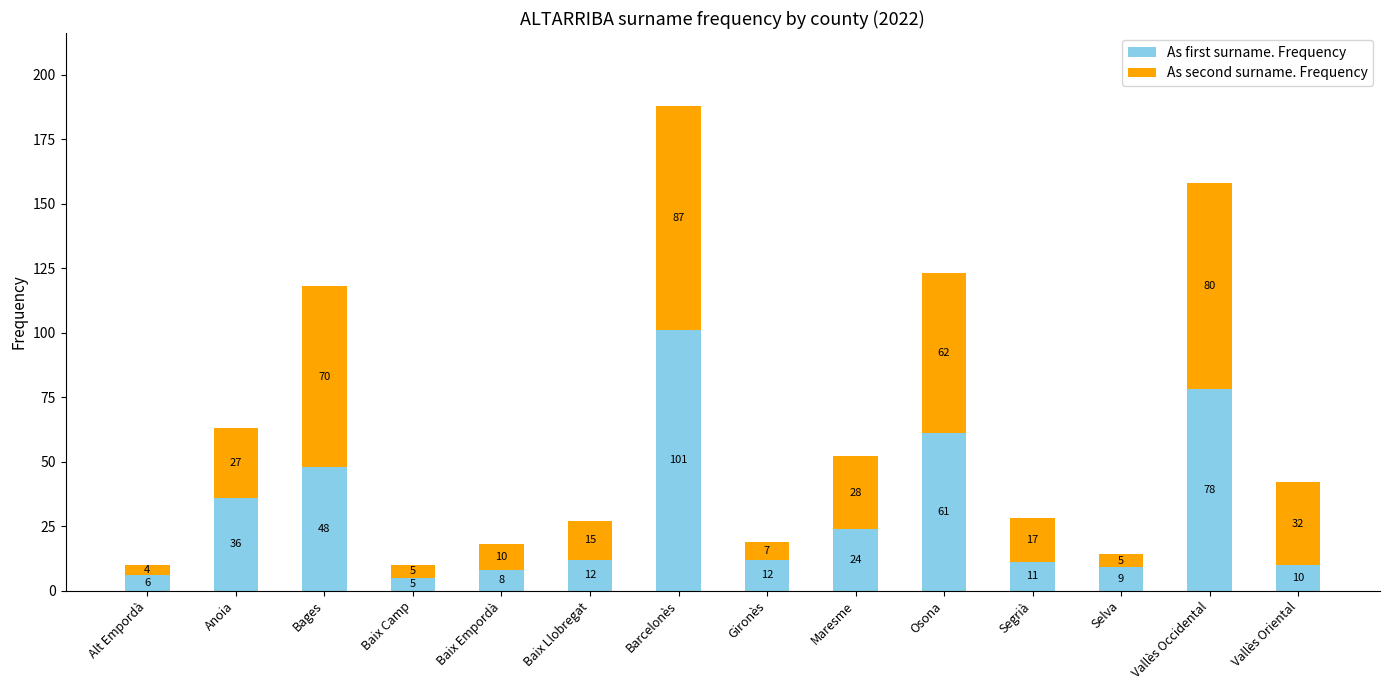

What is the difference between the second highest and second lowest values in the As first surname. Frequency series?

72